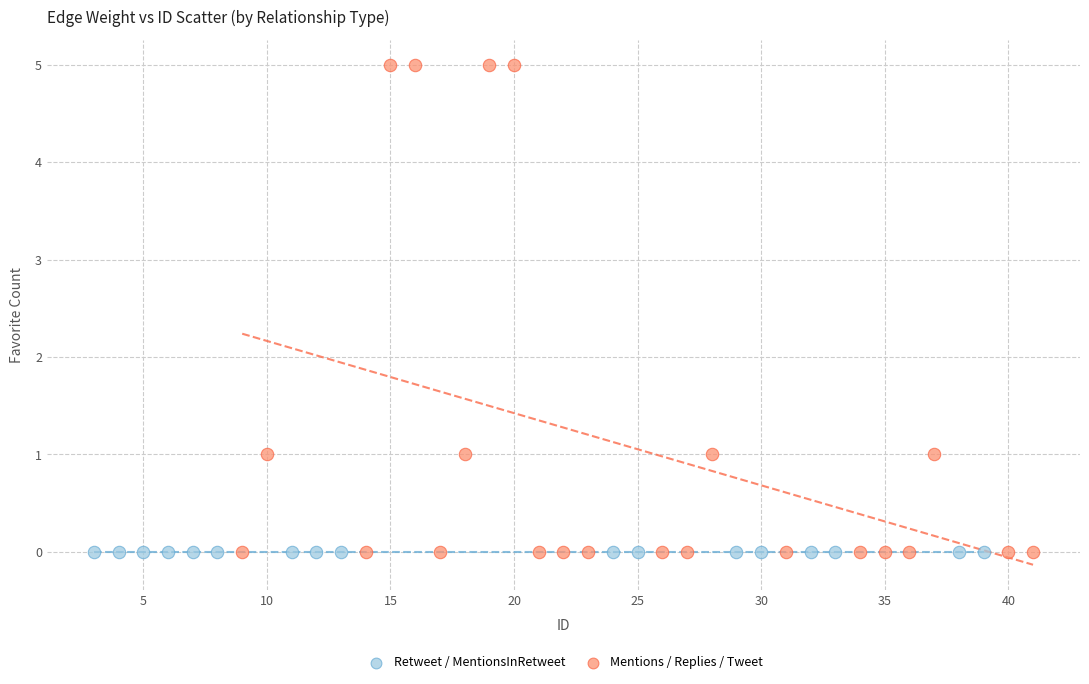

Which series contains the highest Y value?

Mentions / Replies / Tweet